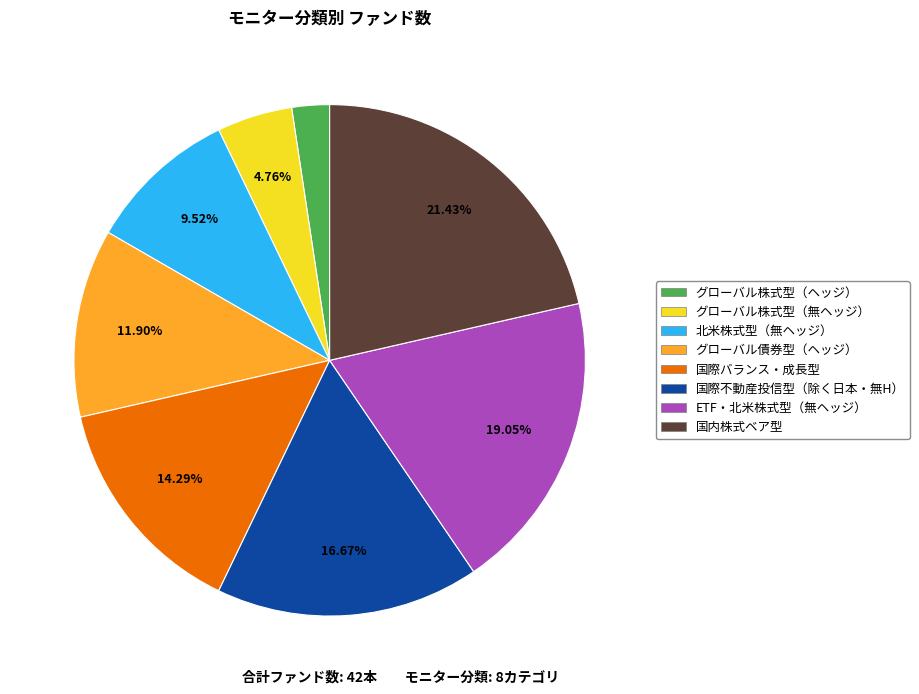

Does any single category account for the majority?

No